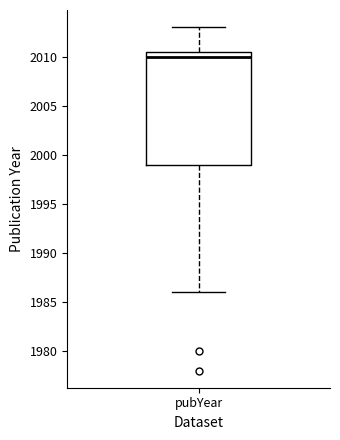

Where is the upper edge of the box for pubYear on the y-axis? The values are not printed on the chart, so give them approximately, as read against the axis.

2010.5